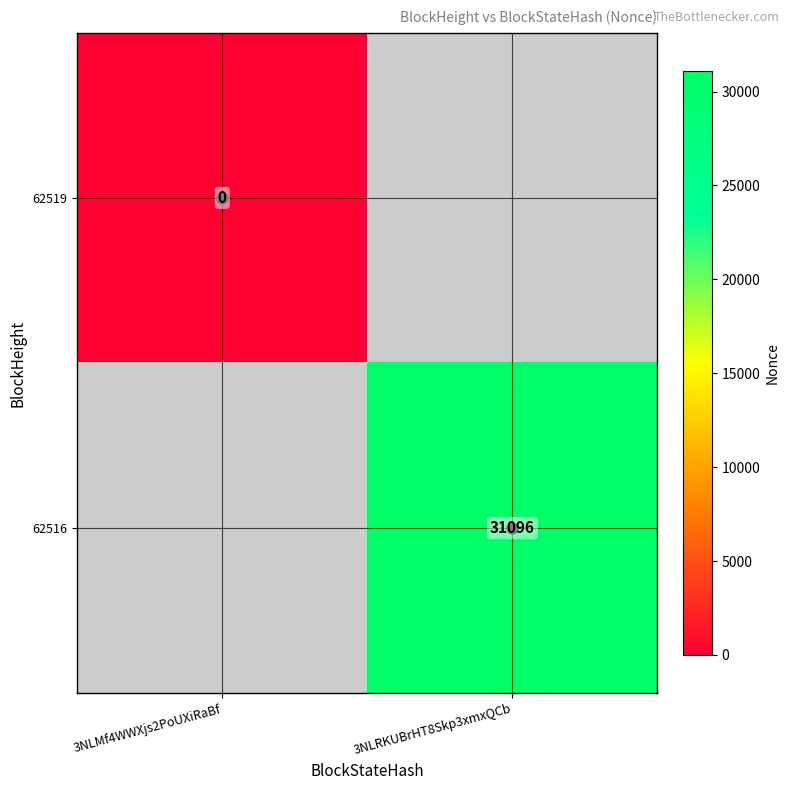

The value of 62516 at 3NLRKUBrHT8Skp3xmxQCb is 50917.5. True or false?

False